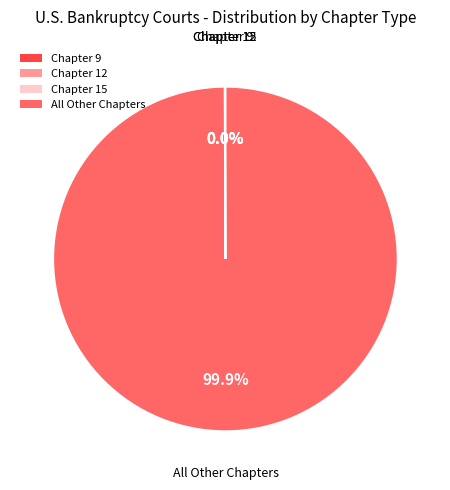

Is there a majority slice in this chart?

Yes